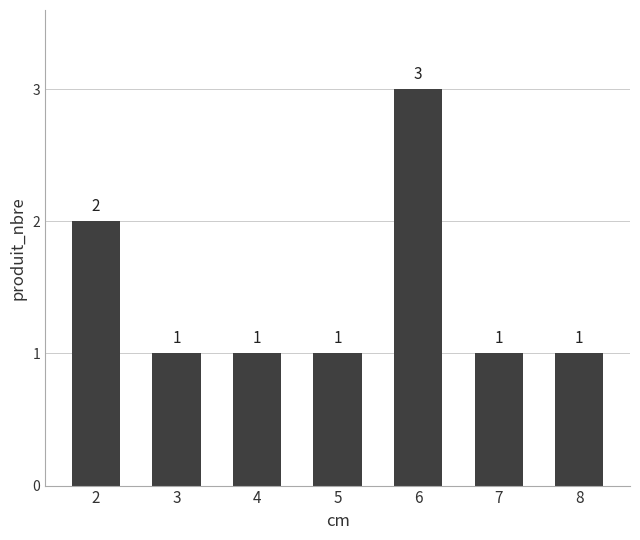

Approximately how many times larger is the value at 5 compared to 4?

1.0